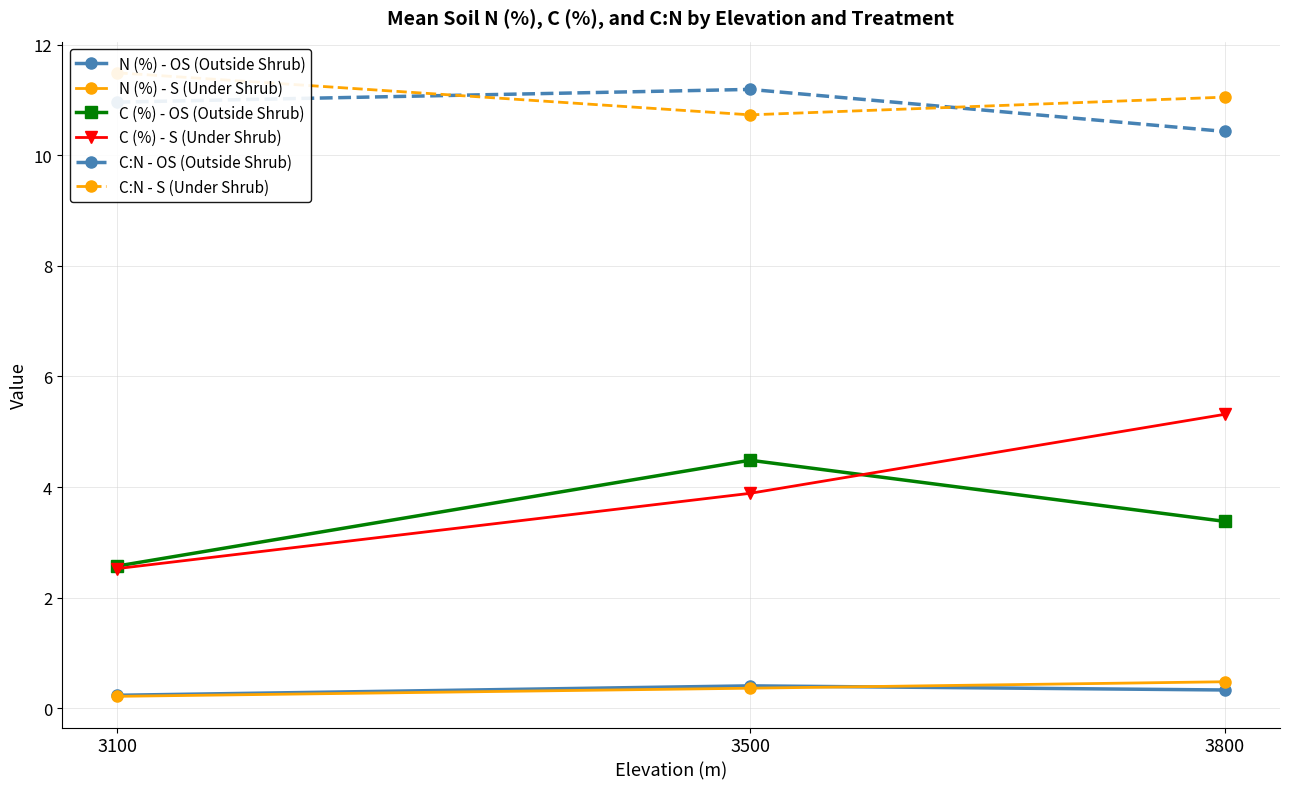

Reading left to right, transcribe all the data shown in this chart.

N (%) - OS (Outside Shrub): 0.2	0.4	0.3
N (%) - S (Under Shrub): 0.2	0.4	0.5
C (%) - OS (Outside Shrub): 2.6	4.5	3.4
C (%) - S (Under Shrub): 2.5	3.9	5.3
C:N - OS (Outside Shrub): 11.0	11.2	10.4
C:N - S (Under Shrub): 11.5	10.7	11.1